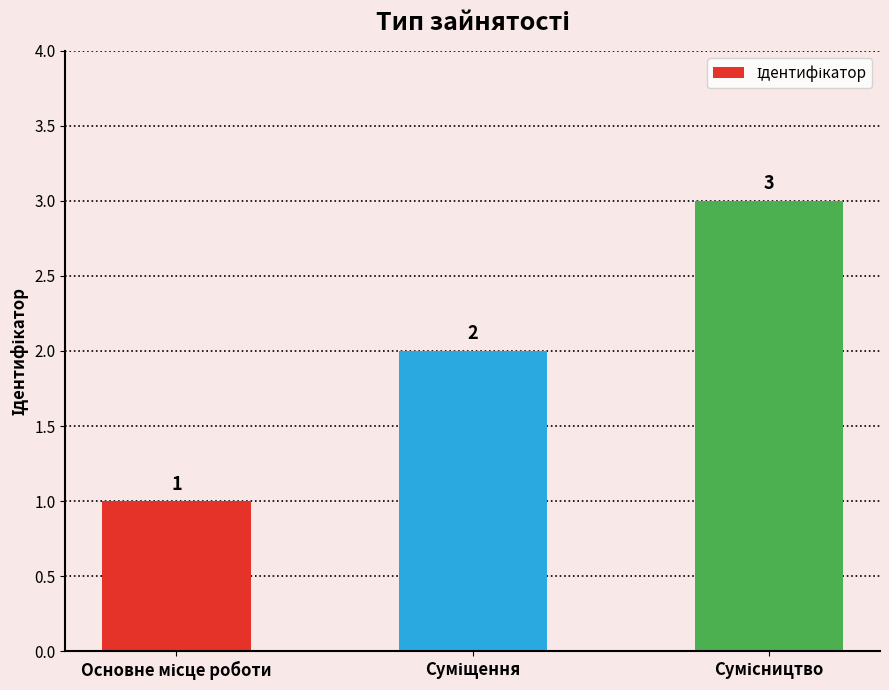

Does the chart contain stacked bars?

No